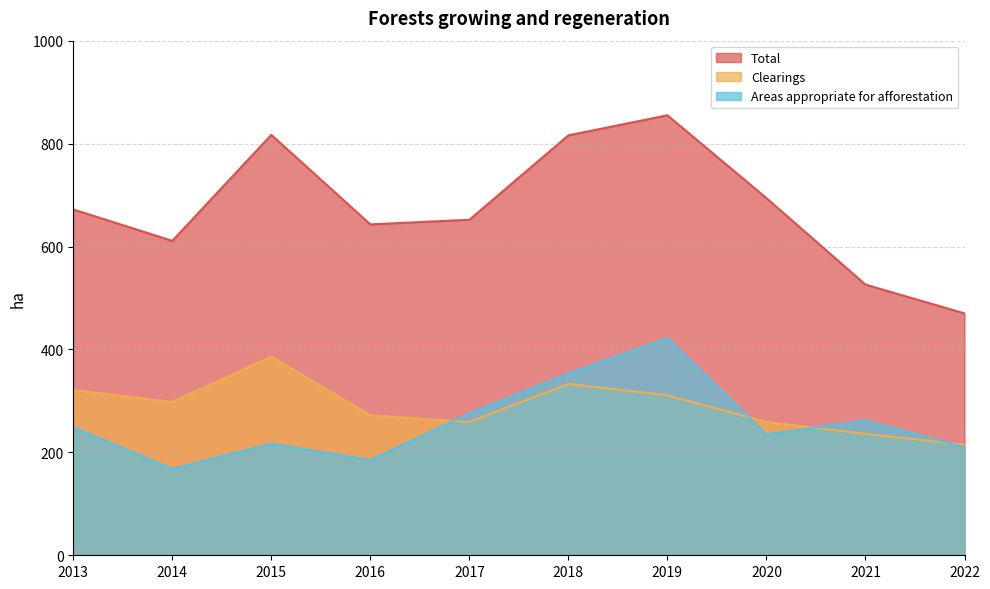

What is the minimum value shown in the chart?

168